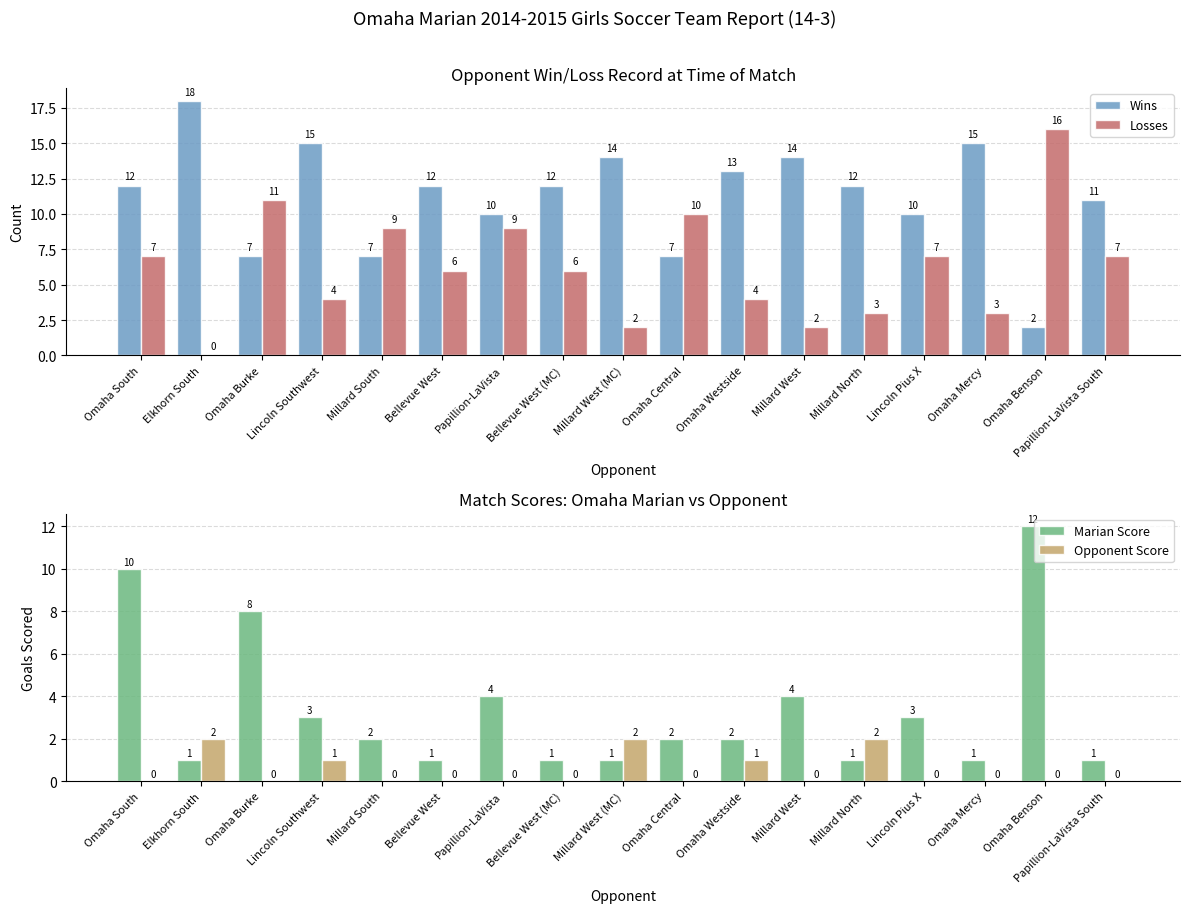

Which series has the largest total across all categories?

Wins